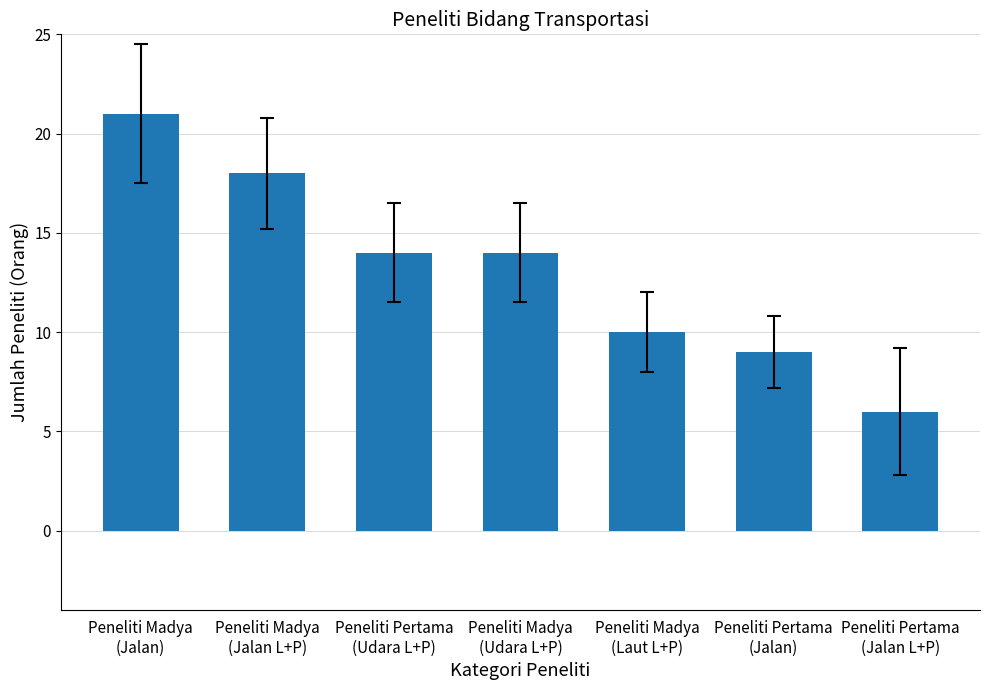

What is the change in value from Peneliti Pertama
(Udara L+P) to Peneliti Pertama
(Jalan L+P)?

-8